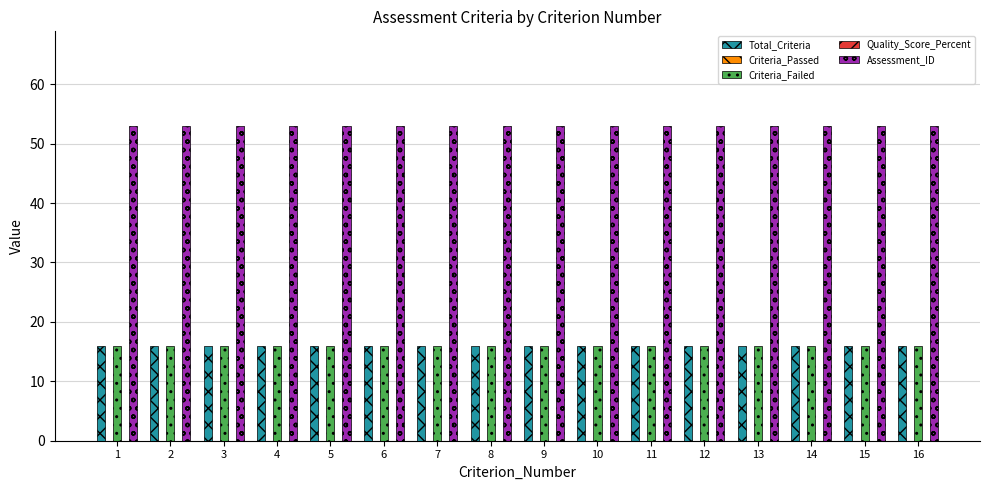

At which category does the chart reach its minimum across all series?

1